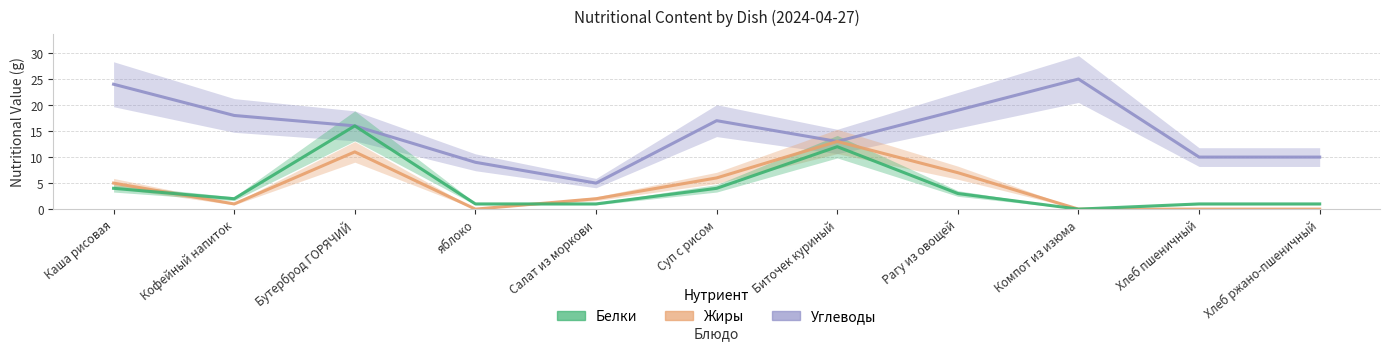

How many categories are shown in the chart?

11